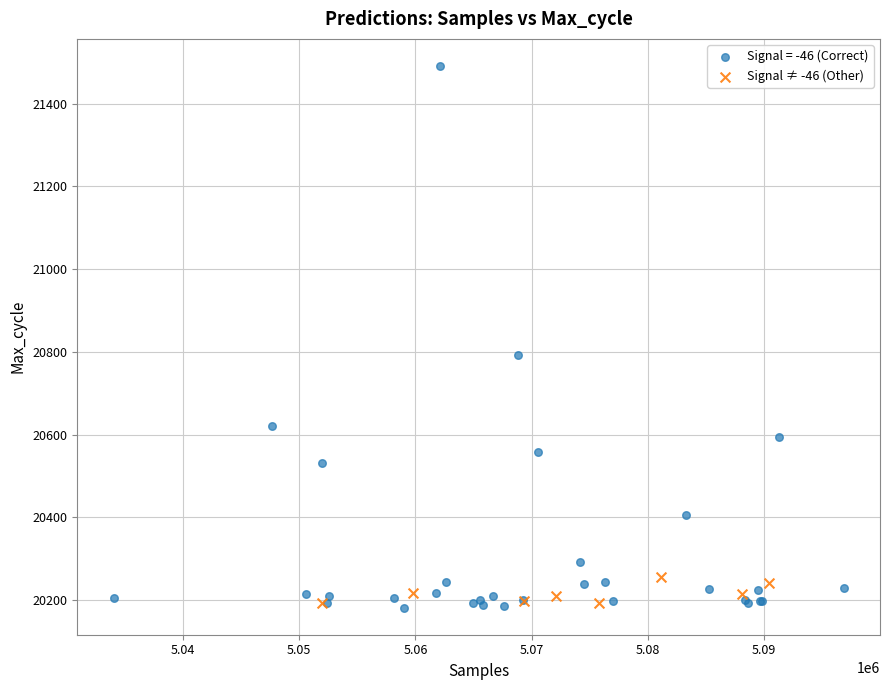

Which series has the largest Y range (max minus min)?

Signal = -46 (Correct)